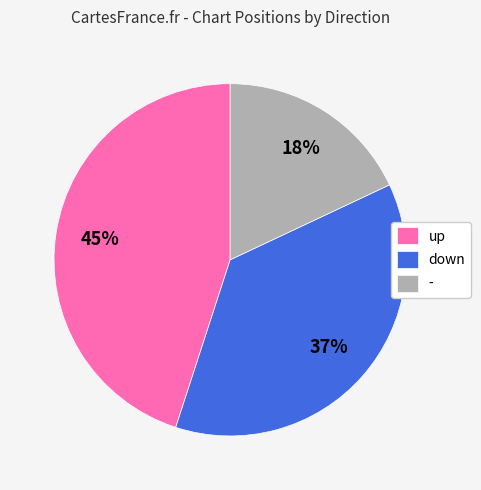

To the nearest percent, what is the average slice percentage?

33%